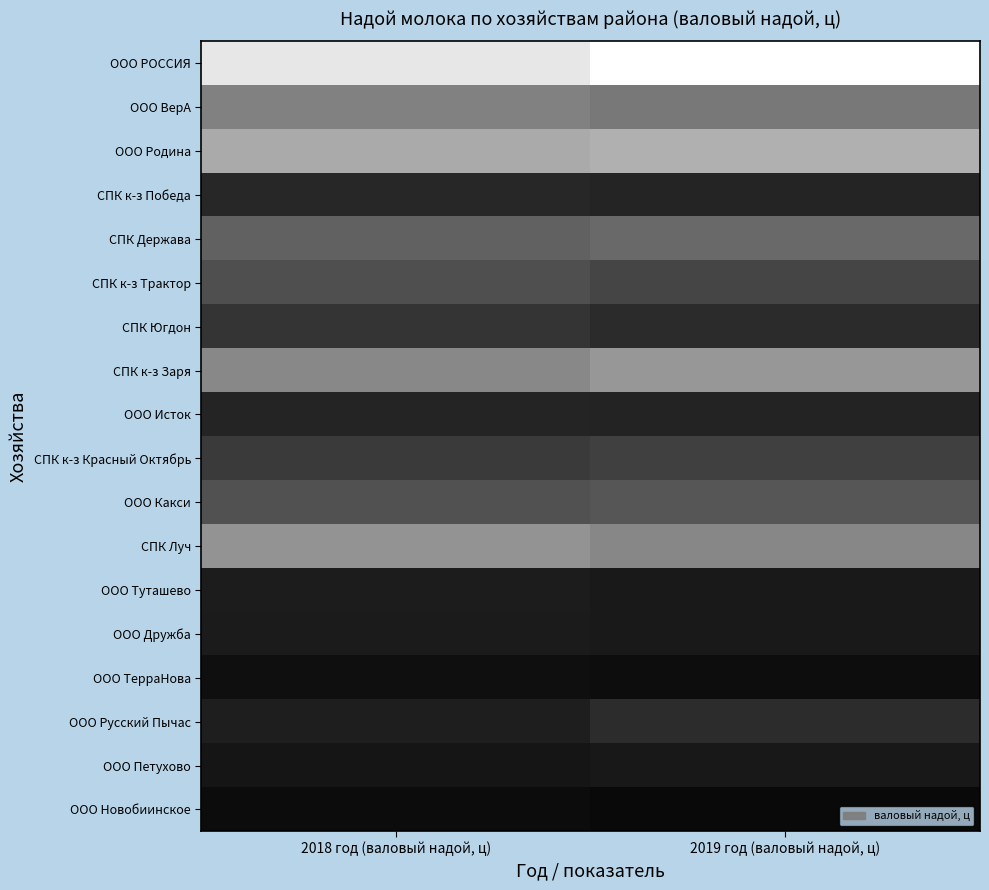

Reading left to right, transcribe all the data shown in this chart.

ООО РОССИЯ: 2018 год (валовый надой, ц)=217.4	2019 год (валовый надой, ц)=240.2
ООО ВерА: 2018 год (валовый надой, ц)=121.2	2019 год (валовый надой, ц)=113.4
ООО Родина: 2018 год (валовый надой, ц)=160.1	2019 год (валовый надой, ц)=165.7
СПК к-з Победа: 2018 год (валовый надой, ц)=36.9	2019 год (валовый надой, ц)=34.0
СПК Держава: 2018 год (валовый надой, ц)=92.8	2019 год (валовый надой, ц)=100.1
СПК к-з Трактор: 2018 год (валовый надой, ц)=75.0	2019 год (валовый надой, ц)=65.0
СПК Югдон: 2018 год (валовый надой, ц)=49.2	2019 год (валовый надой, ц)=41.0
СПК к-з Заря: 2018 год (валовый надой, ц)=127.7	2019 год (валовый надой, ц)=142.6
ООО Исток: 2018 год (валовый надой, ц)=35.0	2019 год (валовый надой, ц)=33.0
СПК к-з Красный Октябрь: 2018 год (валовый надой, ц)=55.2	2019 год (валовый надой, ц)=60.1
ООО Какси: 2018 год (валовый надой, ц)=76.0	2019 год (валовый надой, ц)=81.3
СПК Луч: 2018 год (валовый надой, ц)=138.3	2019 год (валовый надой, ц)=127.2
ООО Туташево: 2018 год (валовый надой, ц)=27.0	2019 год (валовый надой, ц)=23.5
ООО Дружба: 2018 год (валовый надой, ц)=26.0	2019 год (валовый надой, ц)=24.0
ООО ТерраНова: 2018 год (валовый надой, ц)=14.5	2019 год (валовый надой, ц)=13.0
ООО Русский Пычас: 2018 год (валовый надой, ц)=29.0	2019 год (валовый надой, ц)=42.0
ООО Петухово: 2018 год (валовый надой, ц)=20.1	2019 год (валовый надой, ц)=22.7
ООО Новобиинское: 2018 год (валовый надой, ц)=12.0	2019 год (валовый надой, ц)=8.5